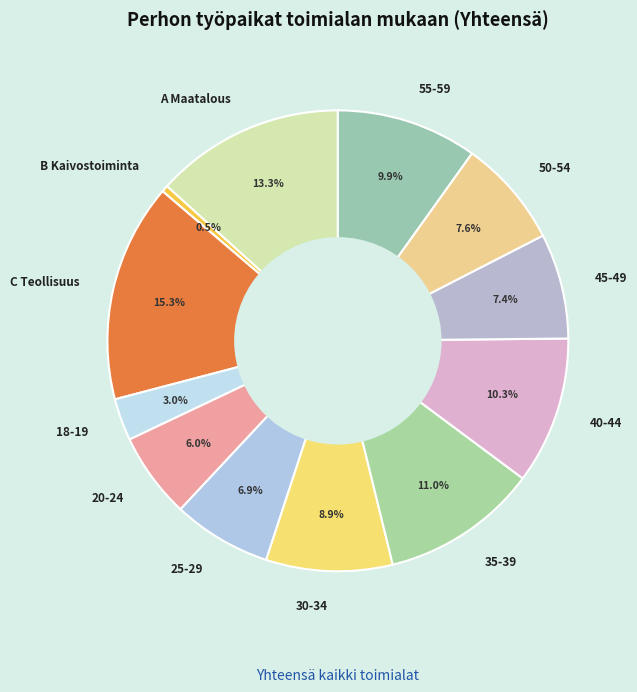

To the nearest percent, what is the average slice percentage?

8%